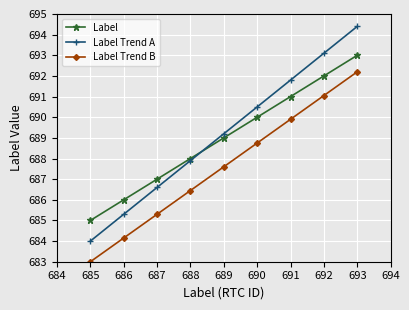

What is the sum of the Label Trend B values at 689 and 685?

1370.6